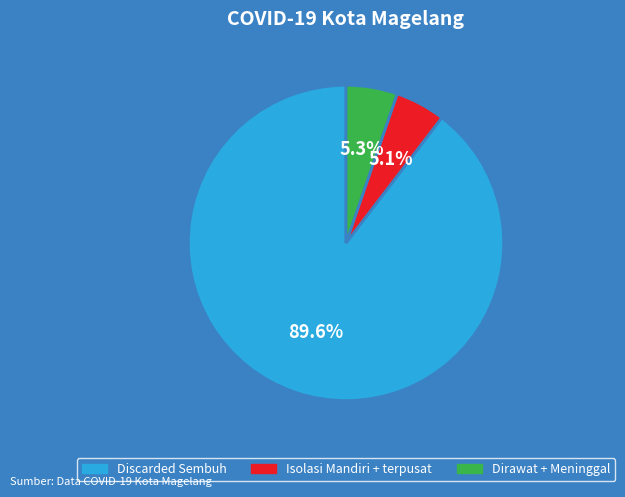

Which slice is the largest?

Discarded Sembuh